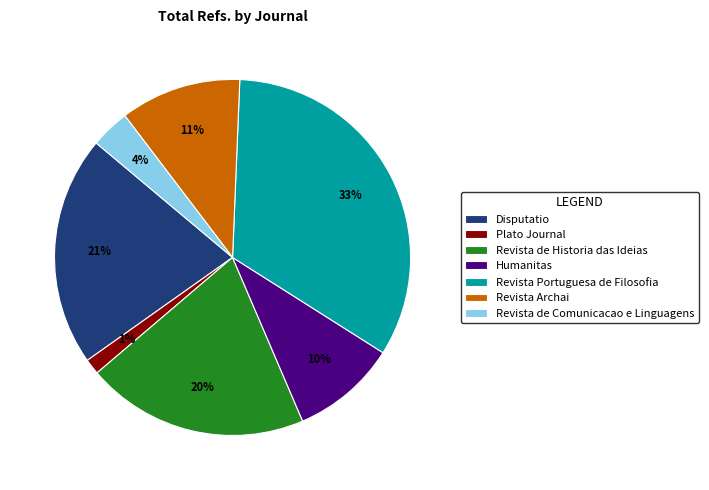

How many segments does this pie chart have?

7